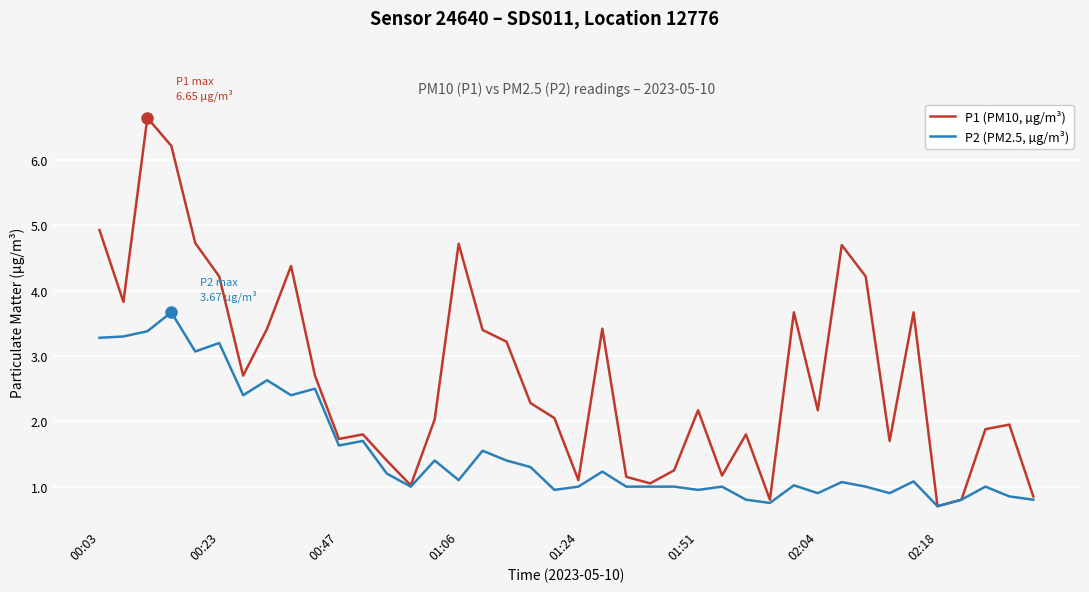

How many lines are shown in the chart?

2